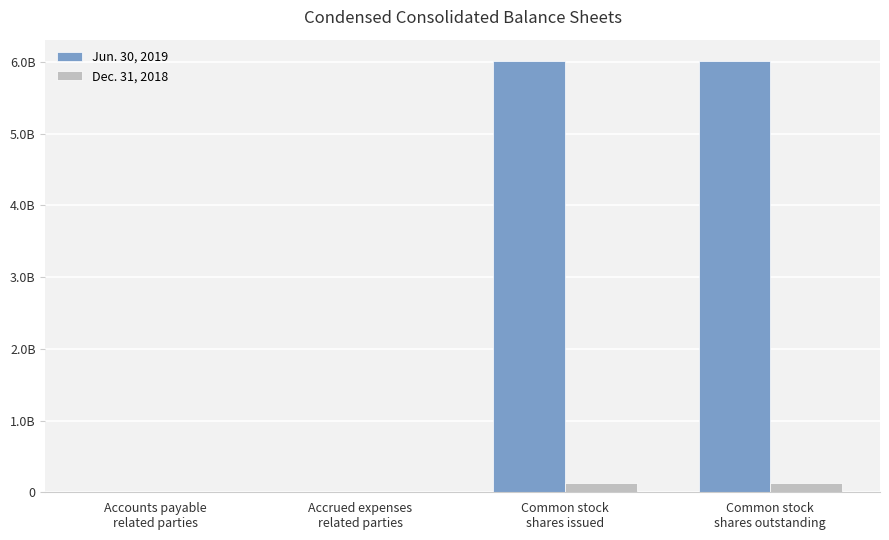

What are all the series names shown in the legend?

Jun. 30, 2019, Dec. 31, 2018